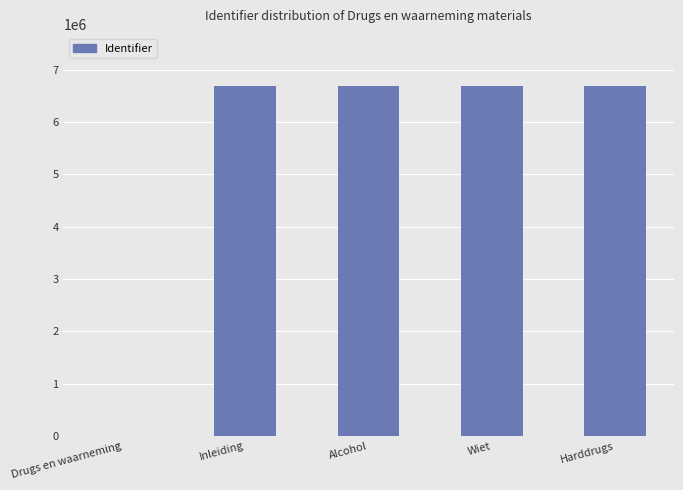

Where is the data nearest to the value 3340524?

Inleiding